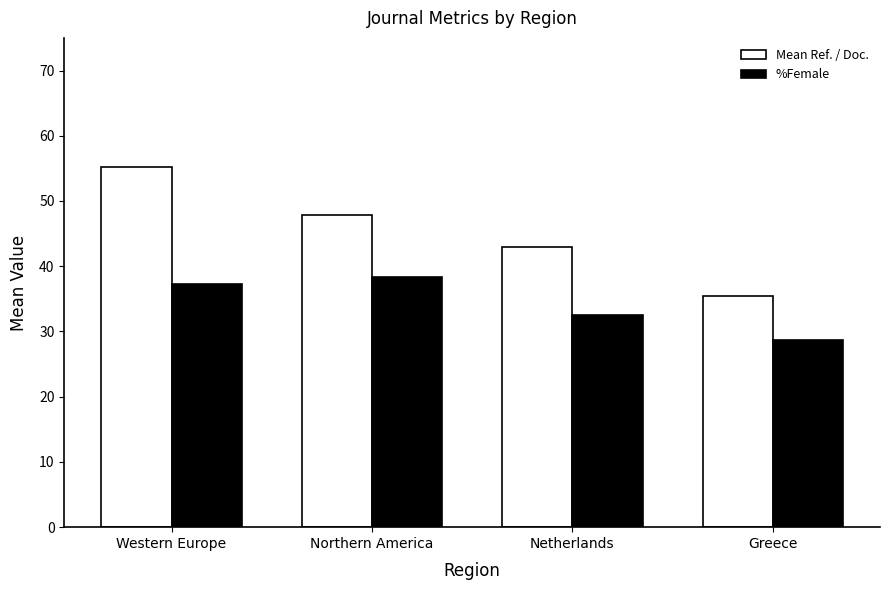

The value of %Female at Western Europe is 22.9. True or false?

False